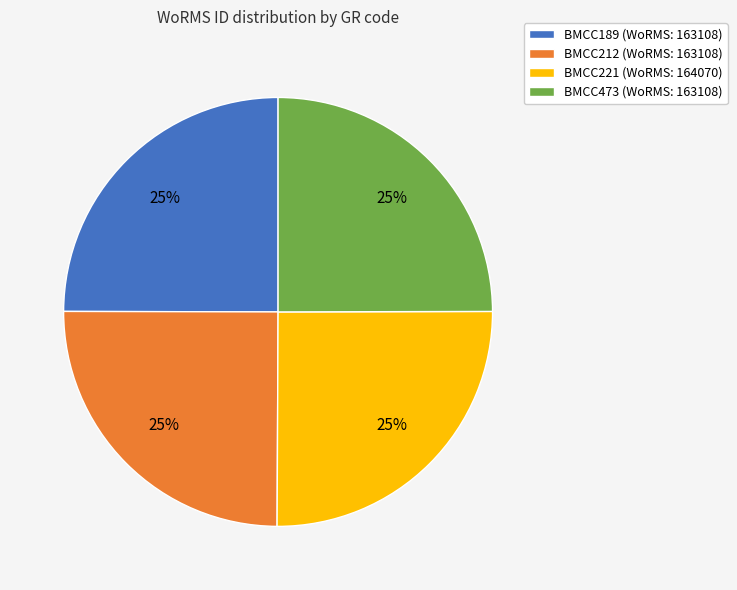

Does BMCC473 (WoRMS: 163108) account for over 50% of the chart?

No